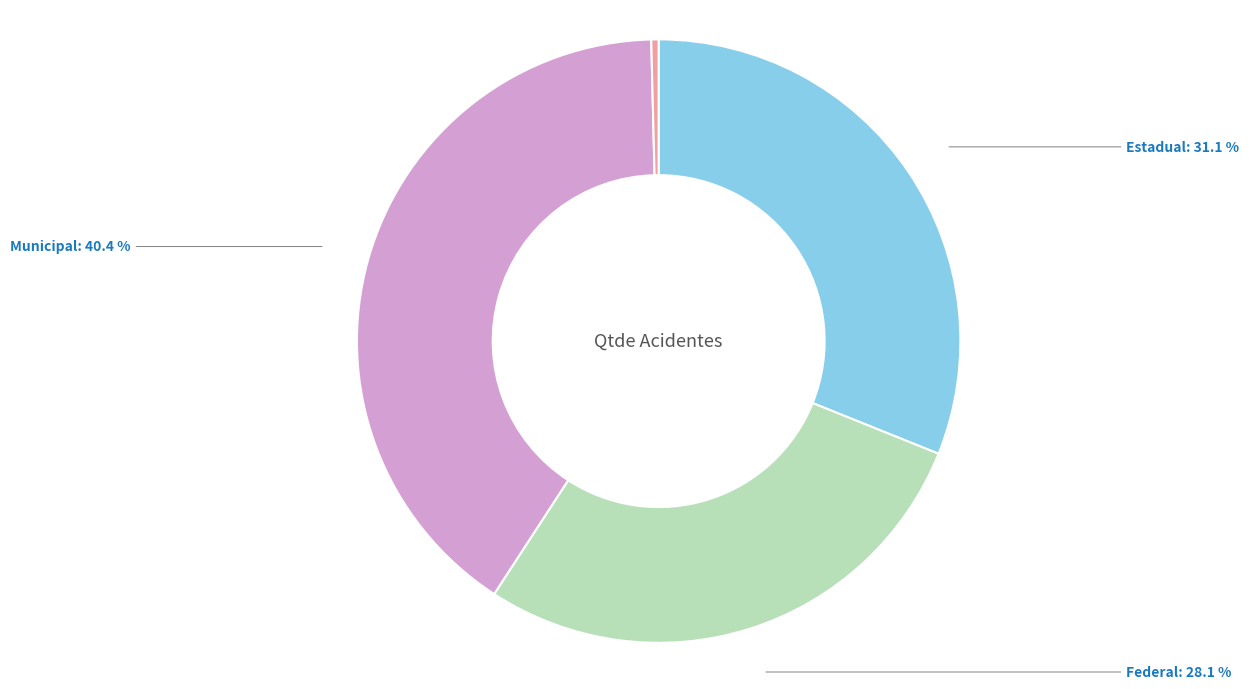

Is there any slice that represents more than half of the pie?

No